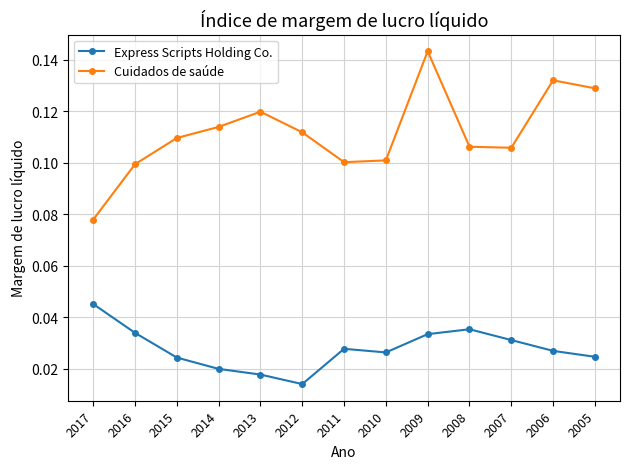

Which series has the largest range (max minus min)?

Cuidados de saúde